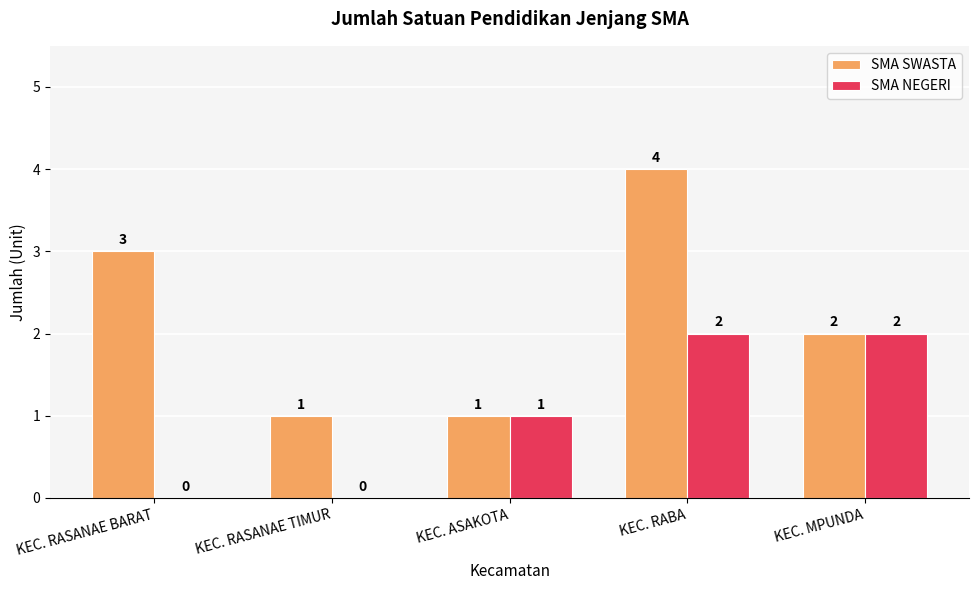

How many groups of bars are there?

5